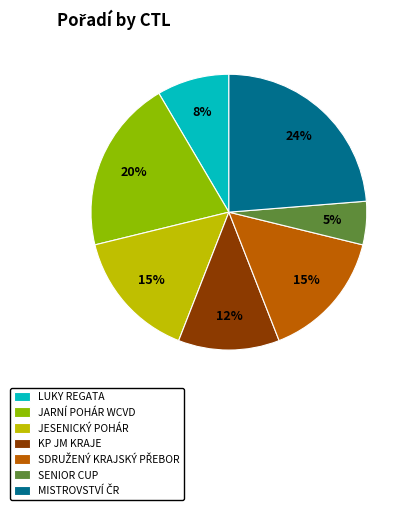

Which slice is the smallest?

SENIOR CUP